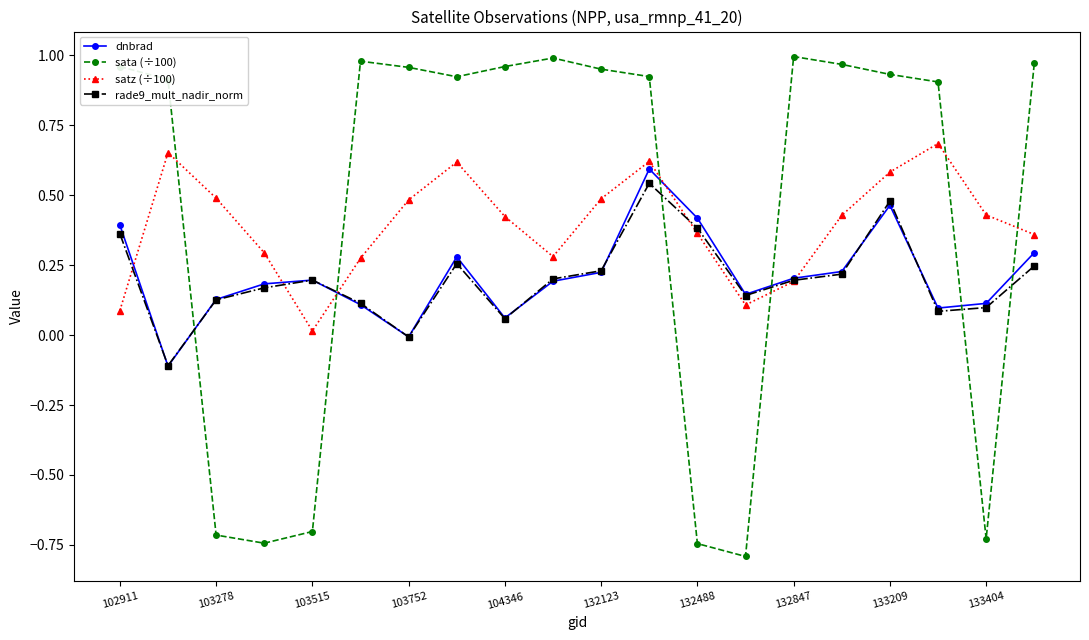

How many categories are shown in the chart?

20